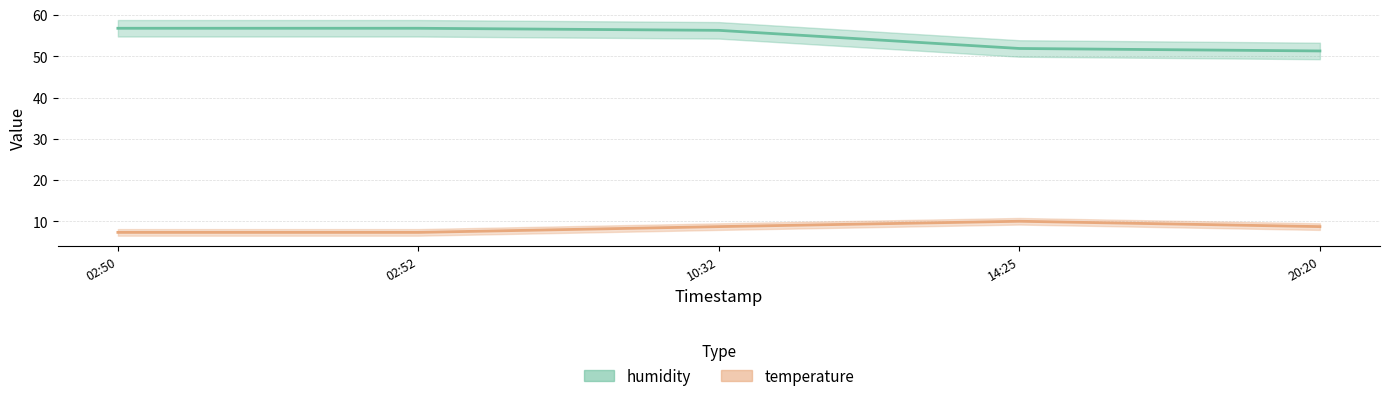

Which series has the largest total across all categories?

humidity